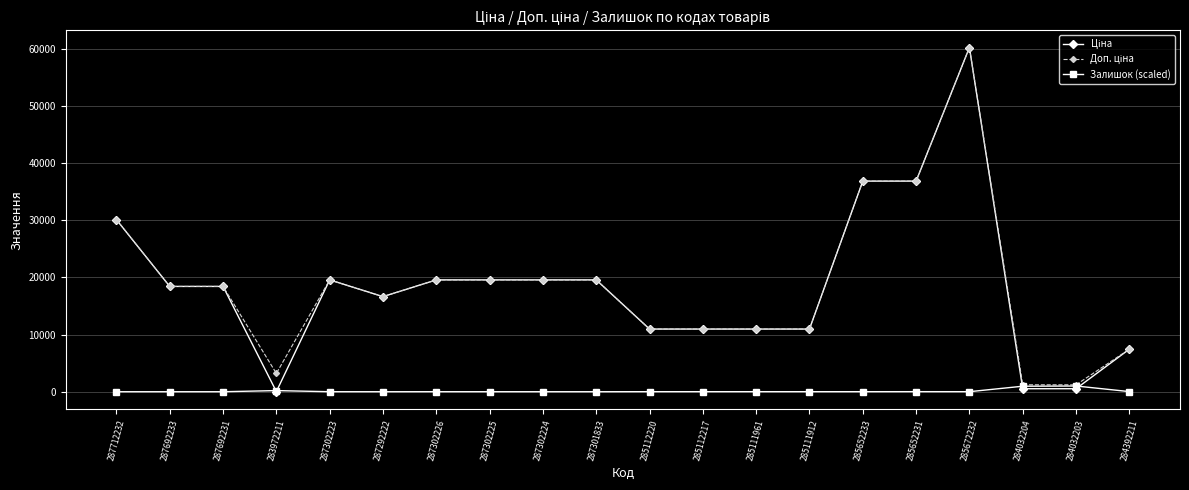

What is the value of the Залишок (scaled) point at the 7th from the left?

3.9